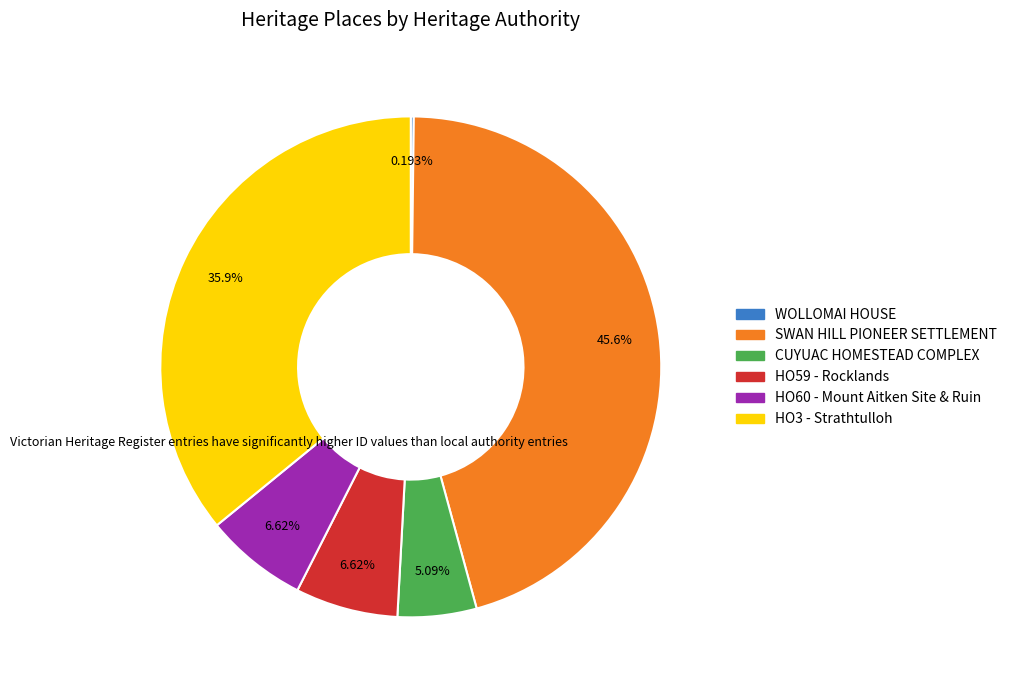

Is there any slice that represents more than half of the pie?

No